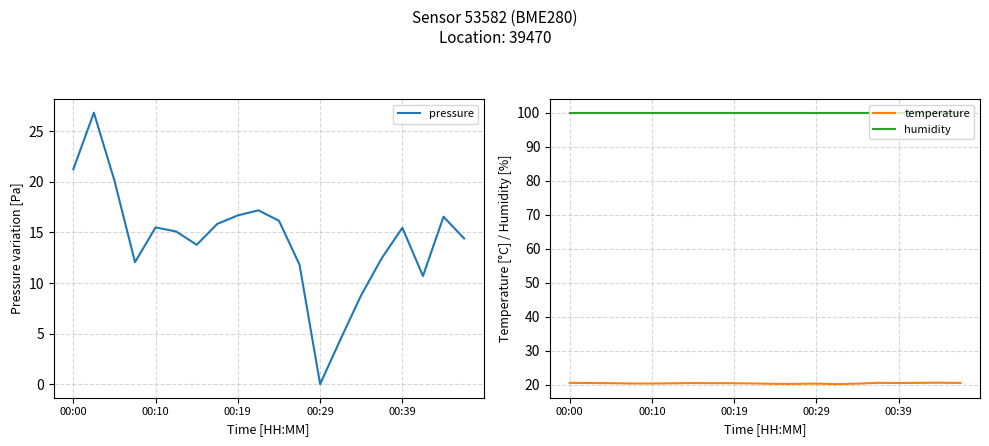

What are all the series names shown in the legend?

pressure, temperature, humidity